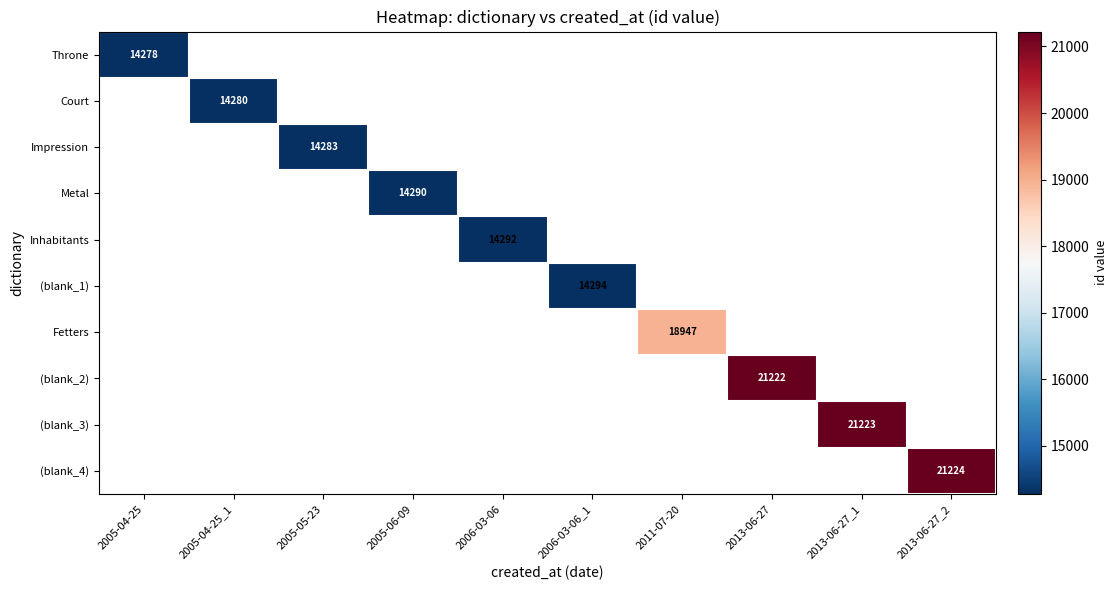

Which label corresponds to the largest value in the chart?

2013-06-27_2